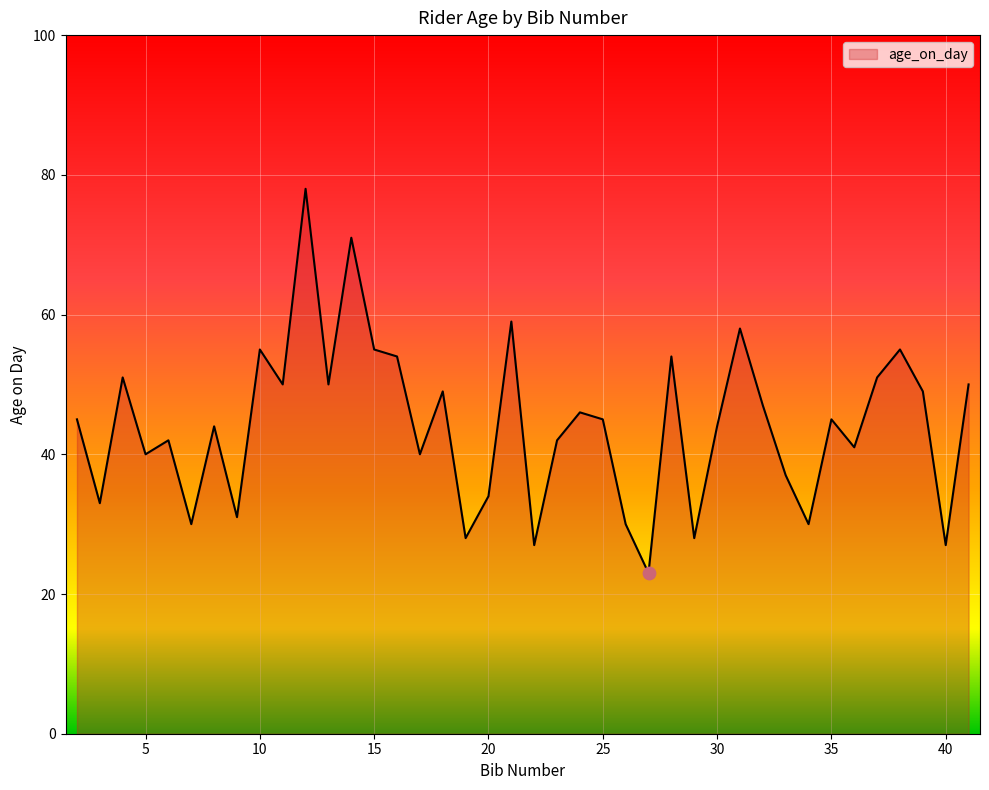

What is the smallest value displayed?

23